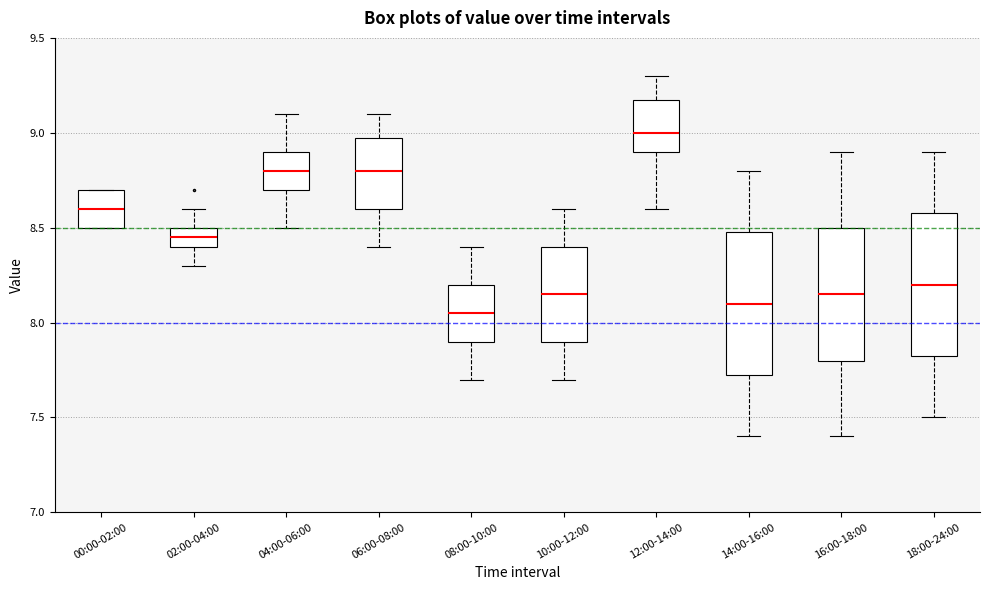

Where is the upper edge of the box for 16:00-18:00 on the y-axis? The values are not printed on the chart, so give them approximately, as read against the axis.

8.50